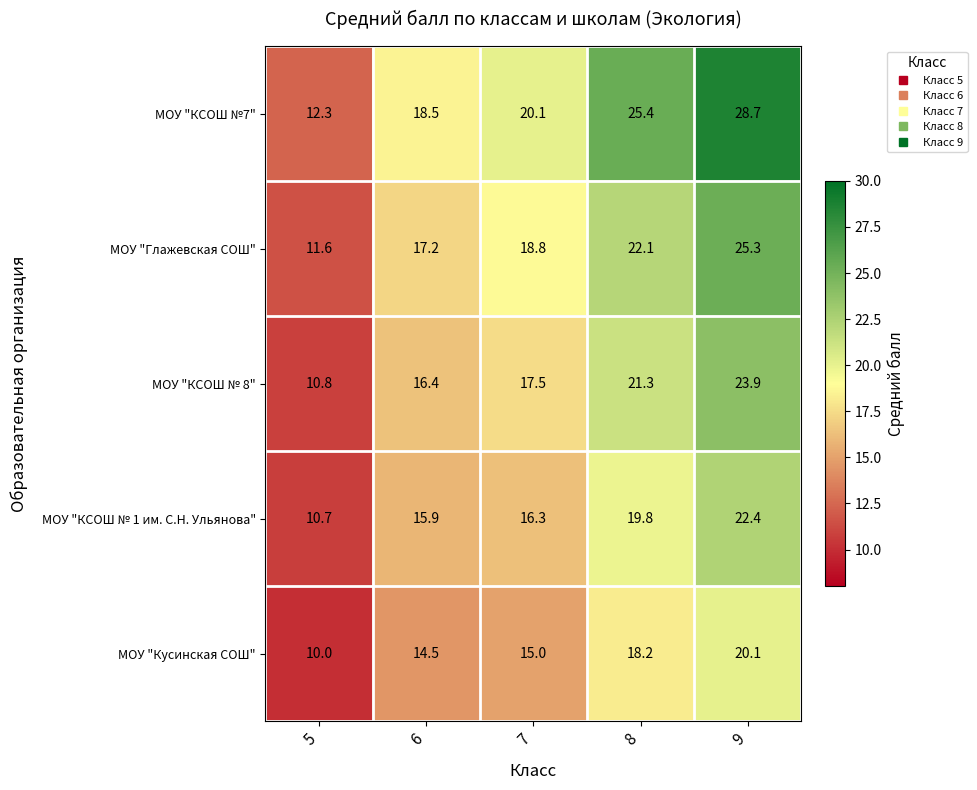

Reading left to right, what are all the values shown in this chart?

МОУ "КСОШ №7": 12.3	18.5	20.1	25.4	28.7
МОУ "Глажевская СОШ": 11.6	17.2	18.8	22.1	25.3
МОУ "КСОШ № 8": 10.8	16.4	17.5	21.3	23.9
МОУ "КСОШ № 1 им. С.Н. Ульянова": 10.7	15.9	16.3	19.8	22.4
МОУ "Кусинская СОШ": 10.0	14.5	15.0	18.2	20.1